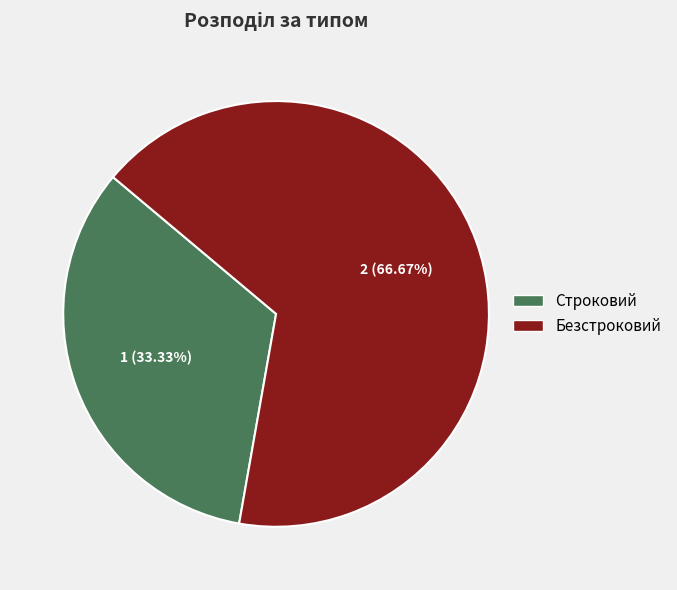

Is Безстроковий the majority of the pie?

Yes